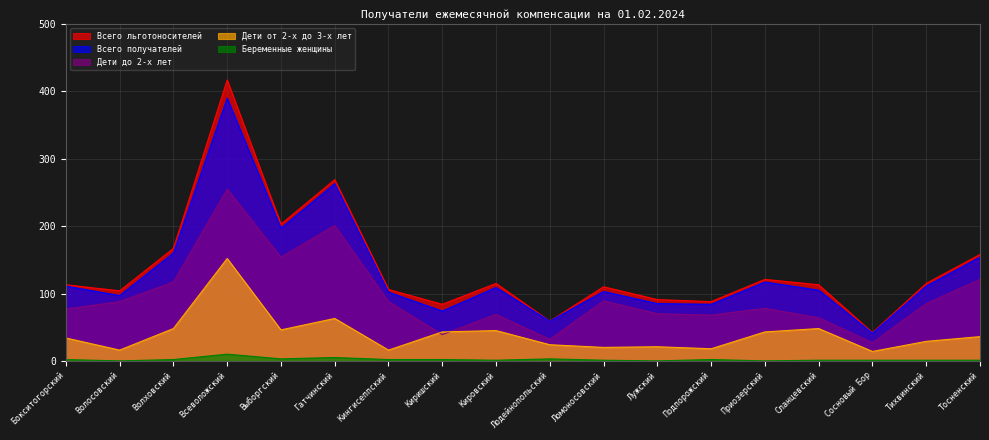

What are all the series names shown in the legend?

Всего льготоносителей, Всего получателей, Дети до 2-х лет, Дети от 2-х до 3-х лет, Беременные женщины